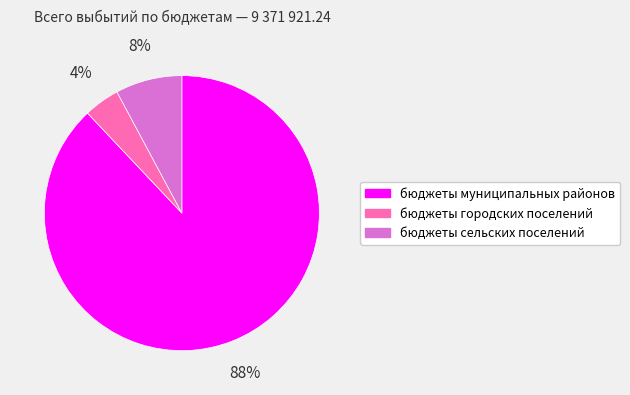

Which category accounts for the majority?

бюджеты муниципальных районов